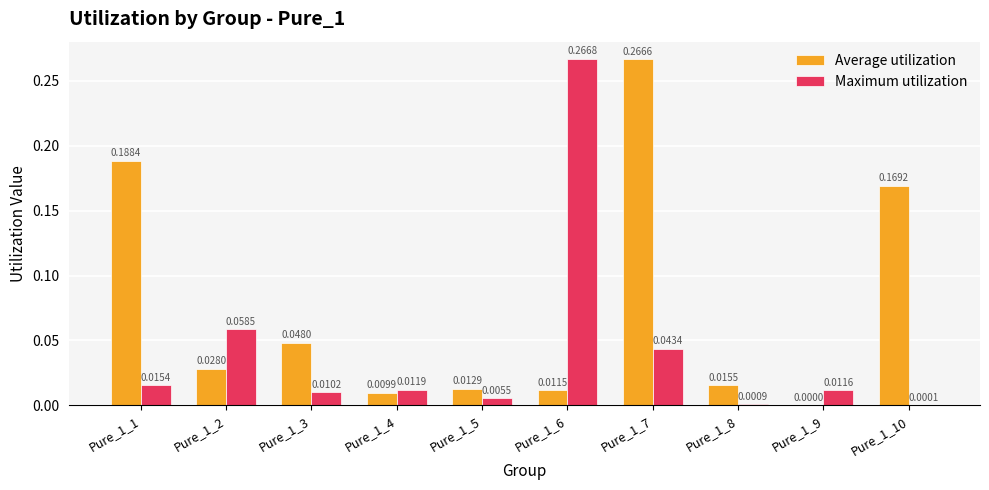

What are all the series names shown in the legend?

Average utilization, Maximum utilization